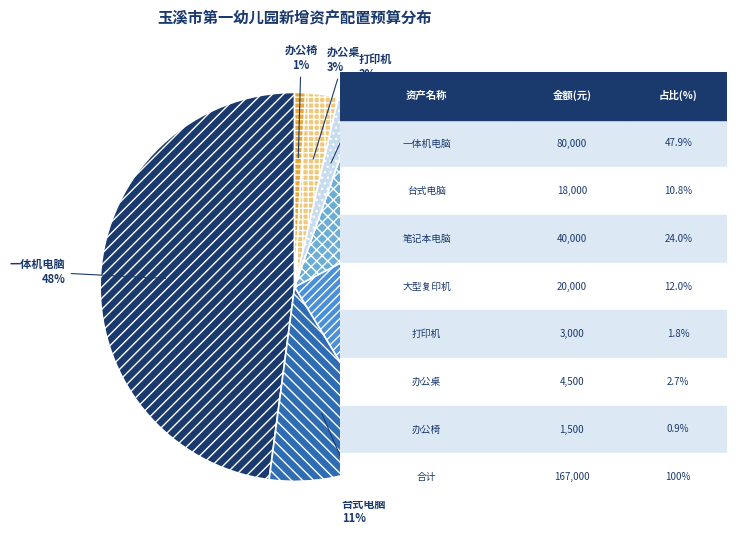

Is the sum of 笔记本电脑 and 办公桌 greater than half?

No